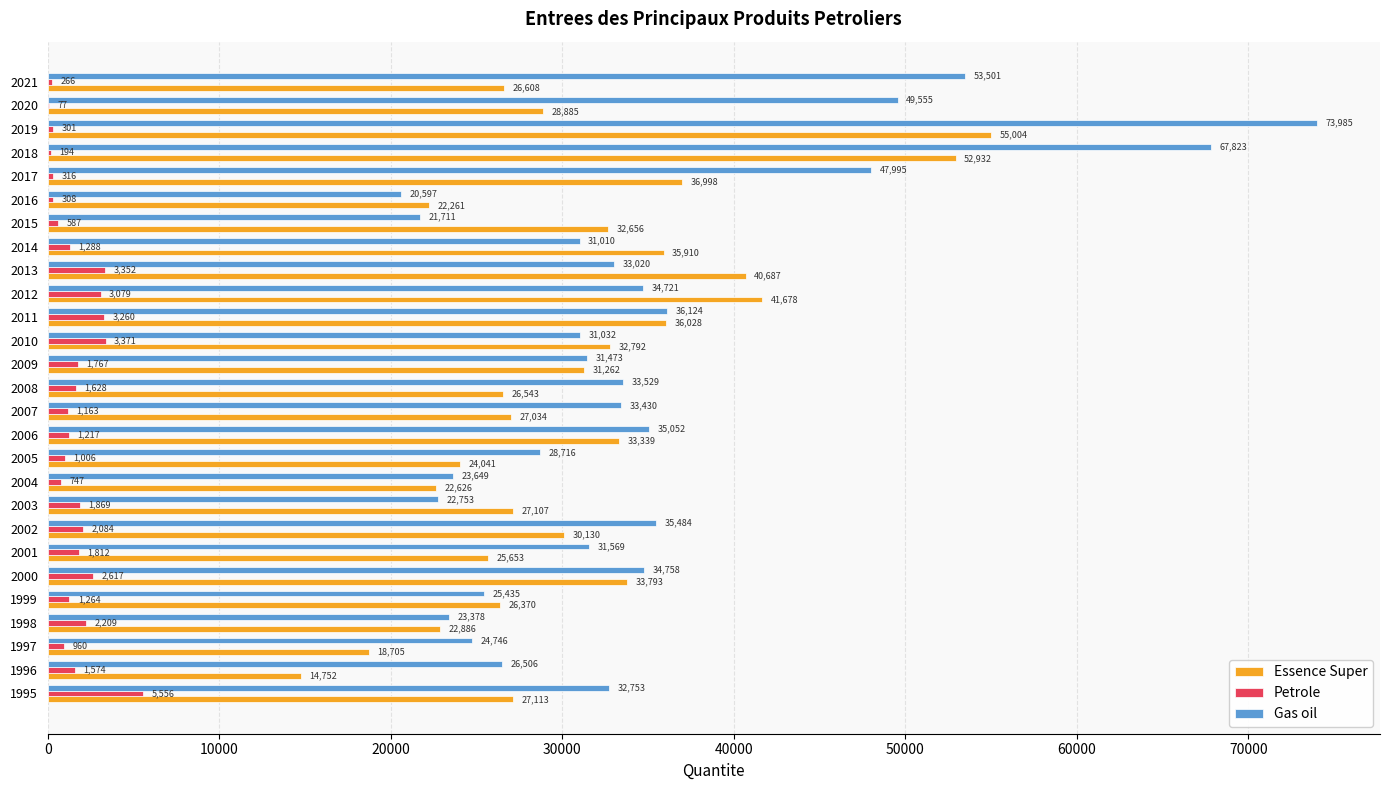

True or false: Essence Super has a value of 13304 at 2020.

False